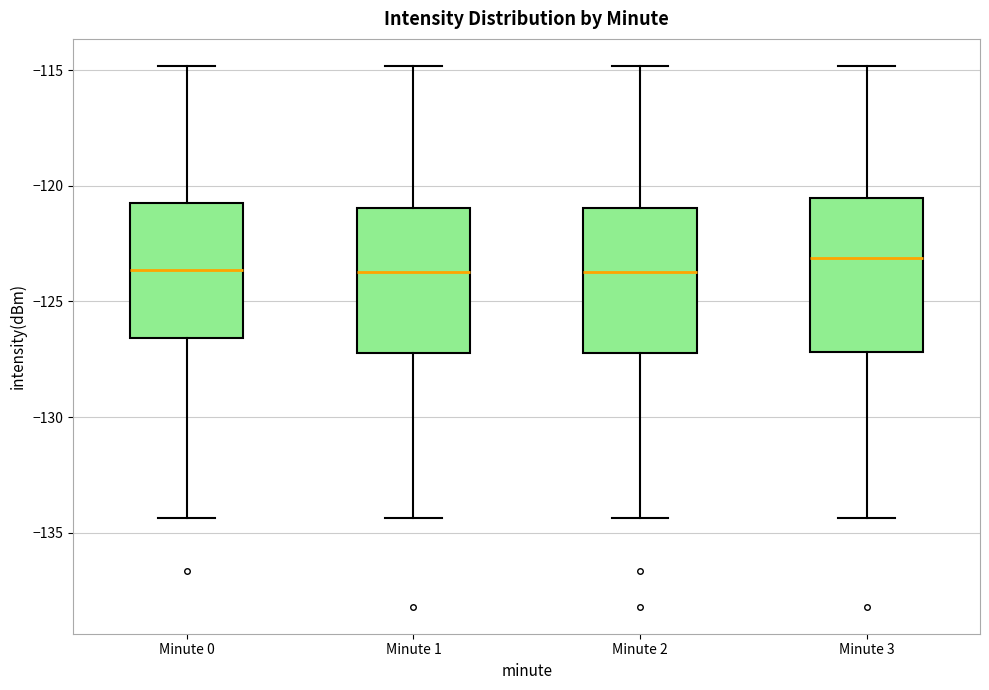

Where is the lower edge of the box for Minute 2 on the y-axis? The values are not printed on the chart, so give them approximately, as read against the axis.

-127.0